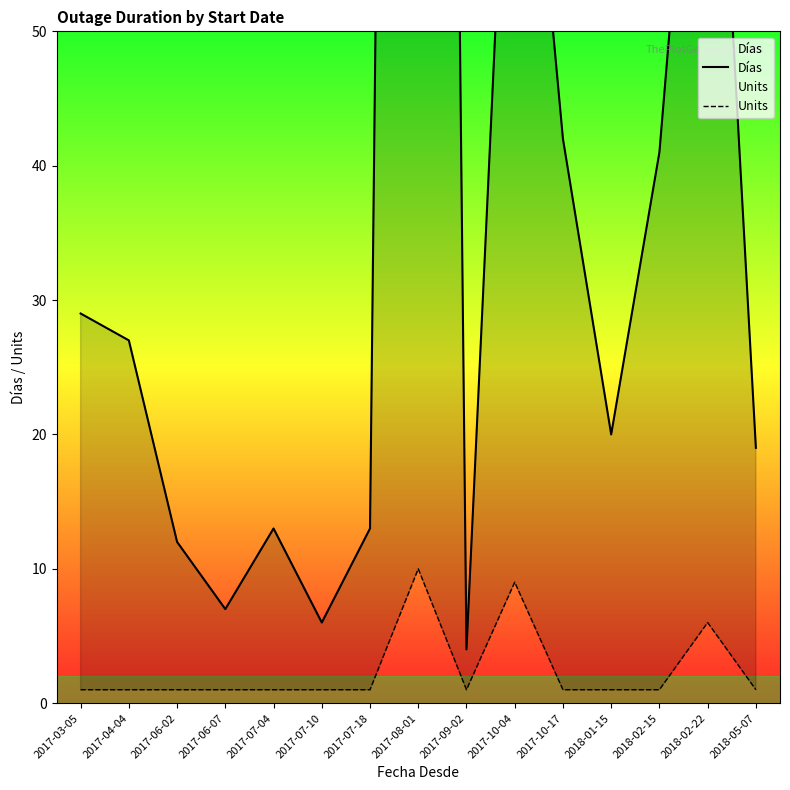

True or false: Units and Días intersect in this chart.

False